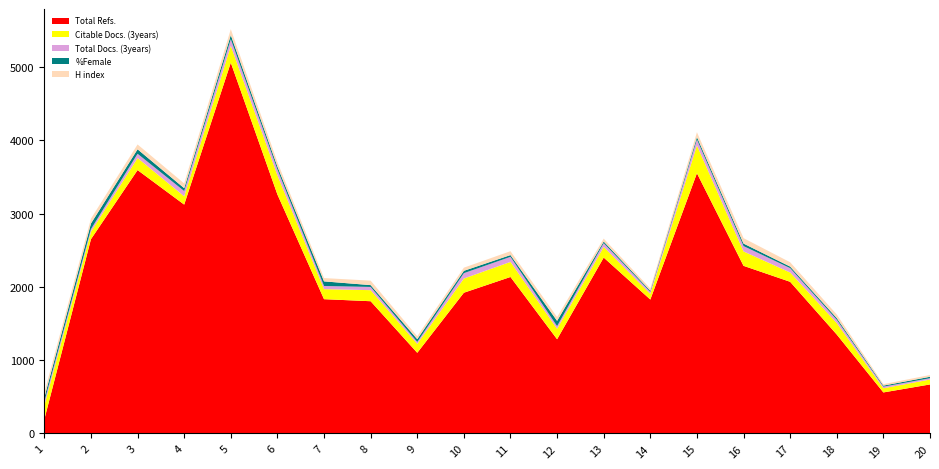

Reading right to left, transcribe all the data shown in this chart.

Total Refs.: 20=669	19=560	18=1350	17=2070	16=2288	15=3552	14=1828	13=2401	12=1286	11=2136	10=1921	9=1101	8=1805	7=1833	6=3262	5=5061	4=3124	3=3595	2=2652	1=193
Citable Docs. (3years): 20=67	19=57	18=157	17=127	16=197	15=380	14=77	13=145	12=143	11=206	10=194	9=122	8=151	7=137	6=263	5=231	4=113	3=165	2=102	1=190
Total Docs. (3years): 20=18	19=22	18=45	17=60	16=73	15=81	14=27	13=52	12=36	11=69	10=73	9=26	8=44	7=43	6=78	5=90	4=72	3=58	2=35	1=50
%Female: 20=20	19=14	18=23	17=21	16=34	15=33	14=16	13=22	12=72	11=24	10=32	9=38	8=25	7=63	6=41	5=56	4=39	3=61	2=77	1=58
H index: 20=24	19=20	18=49	17=59	16=74	15=66	14=30	13=40	12=52	11=53	10=43	9=40	8=61	7=45	6=61	5=80	4=65	3=66	2=66	1=65